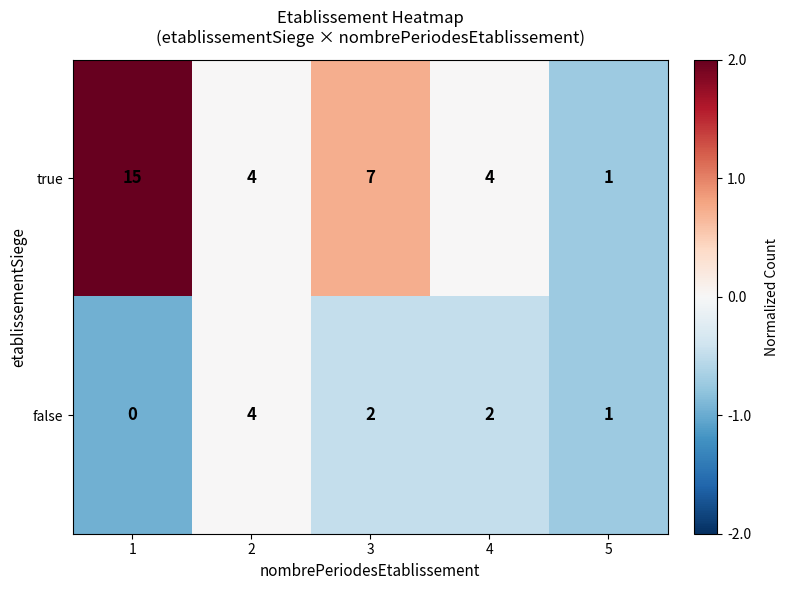

Reading right to left, extract all data points from this chart.

true: 1	4	7	4	15
false: 1	2	2	4	0